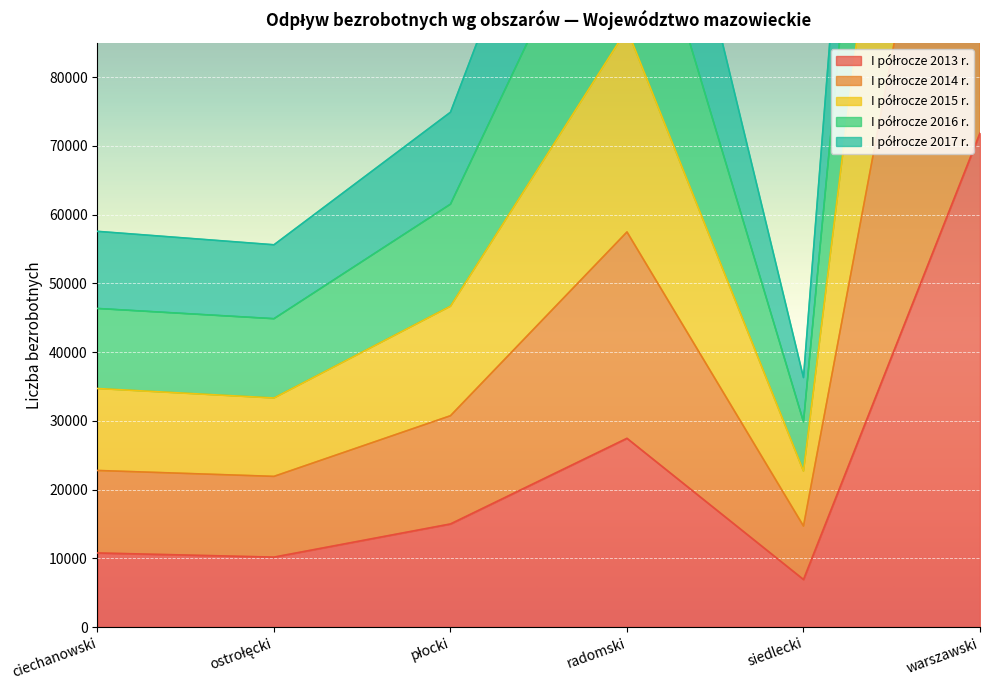

The I półrocze 2017 r. series shows 300500 at warszawski. True or false?

True